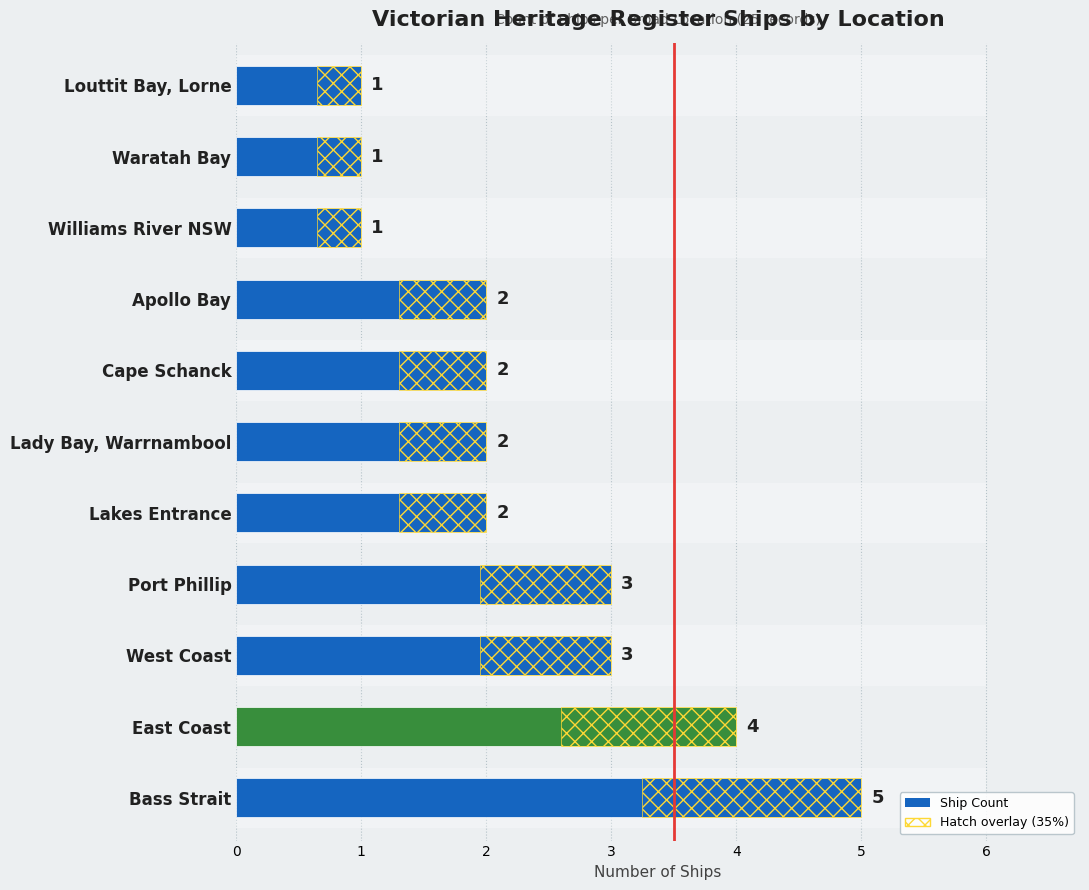

What is the change in value from 2 to 7?

-1